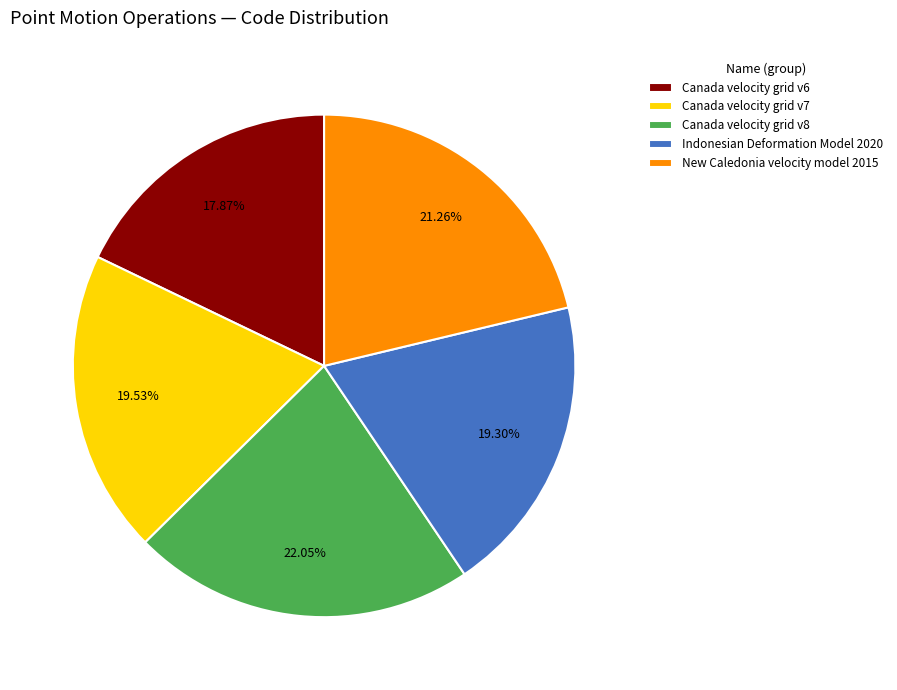

To the nearest percent, what percentage of the pie is Canada velocity grid v7?

20%